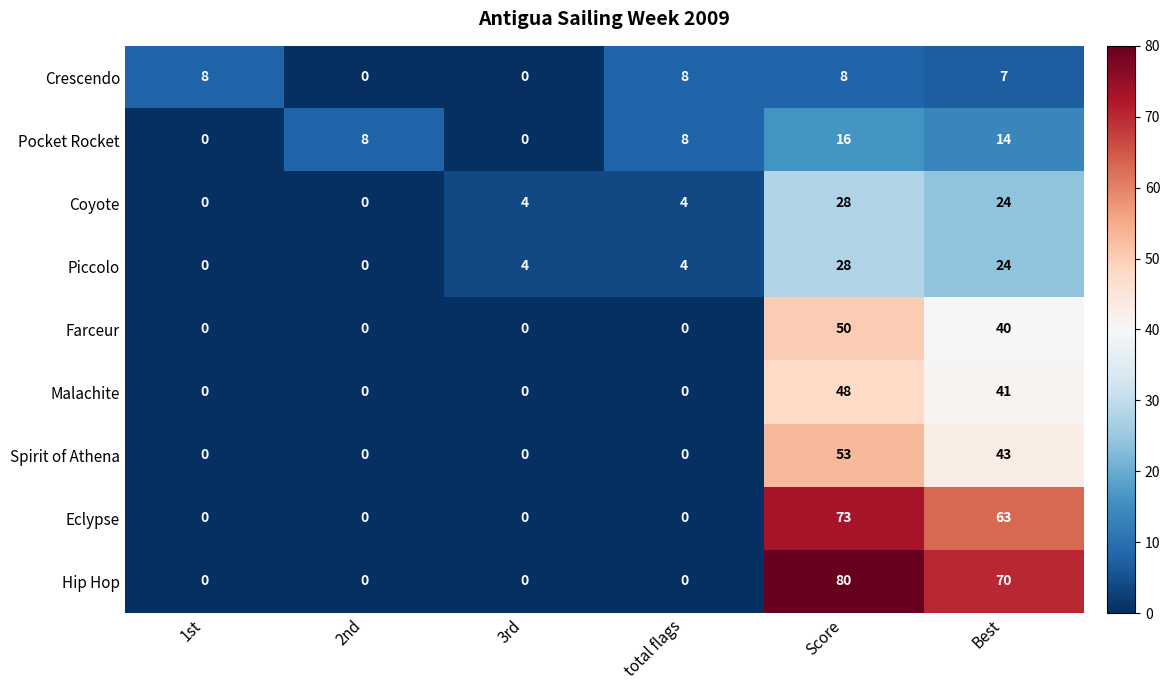

What is the sum of all Piccolo values?

60